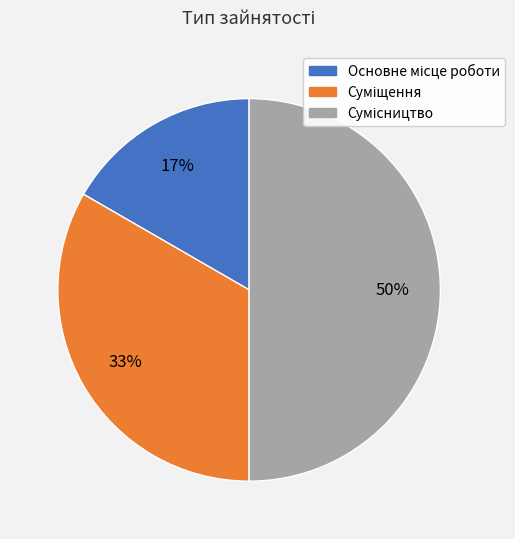

To the nearest percent, what is the average slice percentage?

33%